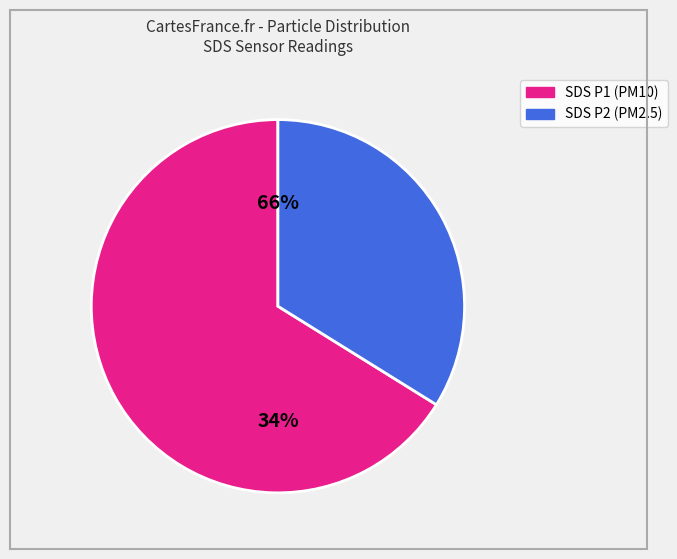

To the nearest percent, what is the difference between the largest and smallest slice percentages?

32%